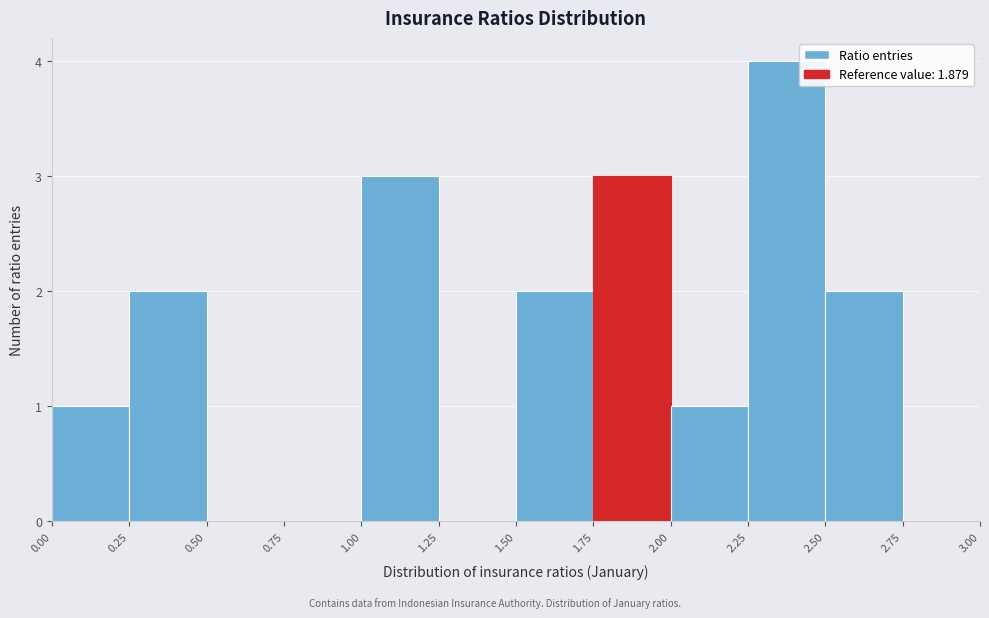

Reading left to right, list every bar in this chart as the range it spans on the x-axis followed by its height. The values are not printed on the chart, so give them approximately, as read against the axis.

0.00 to 0.25: 1
0.25 to 0.50: 2
0.50 to 0.75: 0
0.75 to 1.00: 0
1.00 to 1.25: 3
1.25 to 1.50: 0
1.50 to 1.75: 2
1.75 to 2.00: 3
2.00 to 2.25: 1
2.25 to 2.50: 4
2.50 to 2.75: 2
2.75 to 3.00: 0